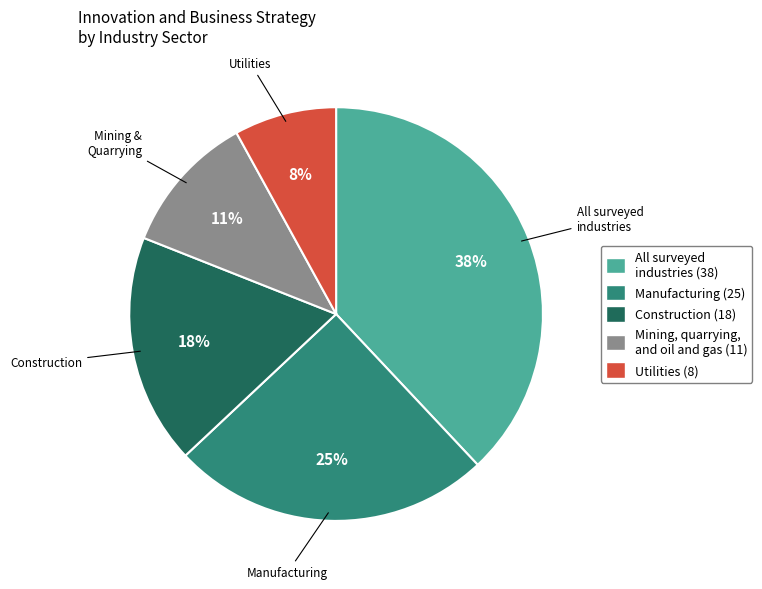

Is there any slice that represents more than half of the pie?

No